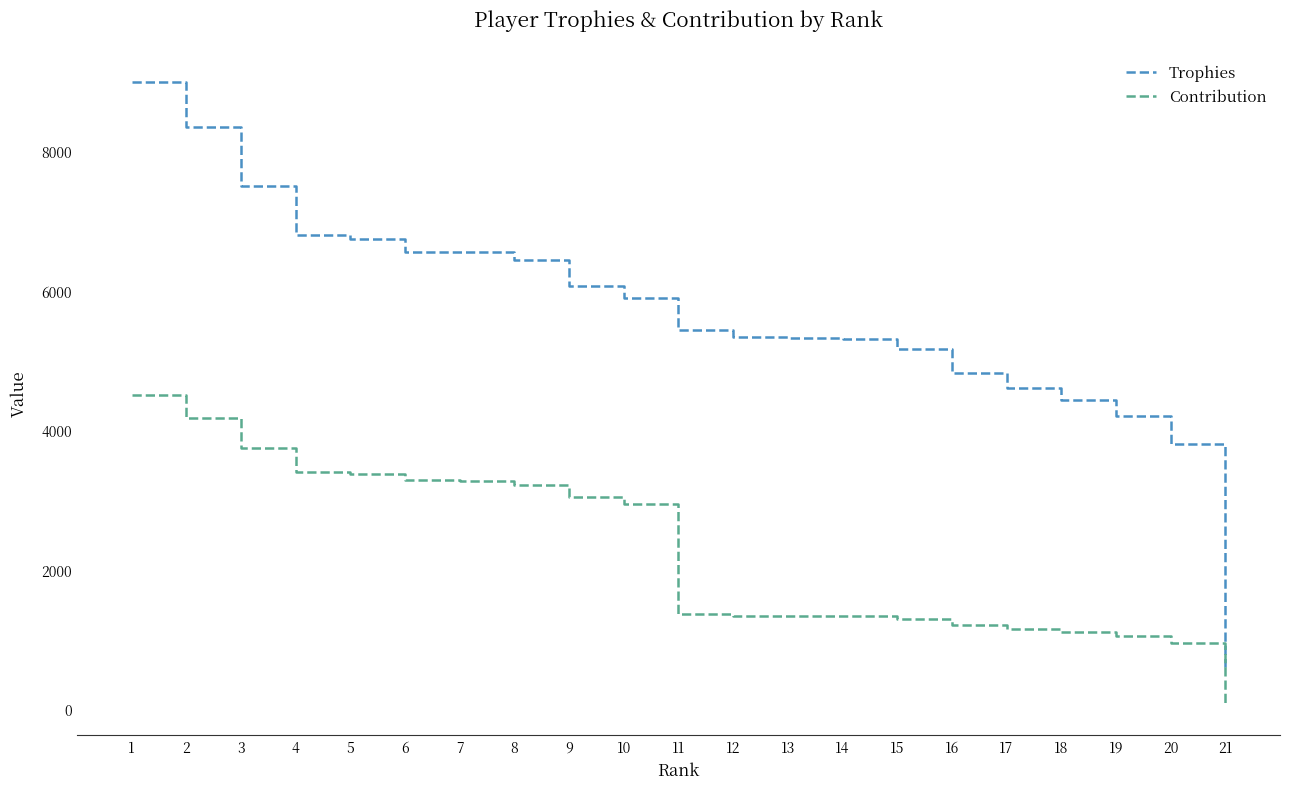

Which series has the widest spread of values?

Trophies